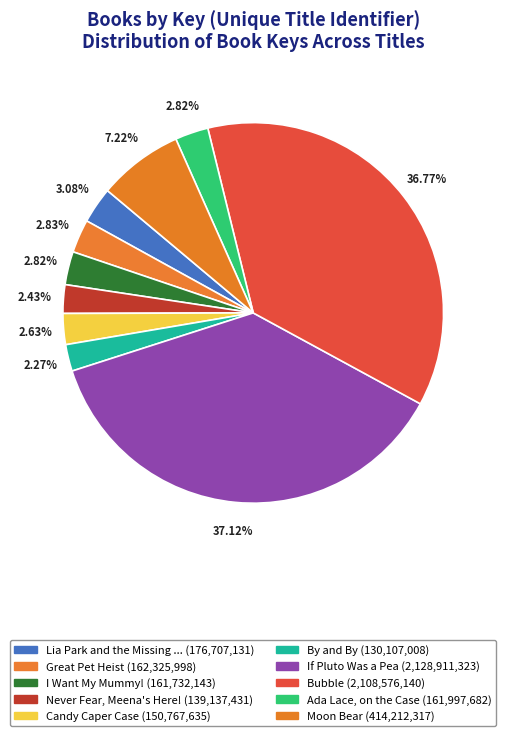

Which slice is the largest?

If Pluto Was a Pea